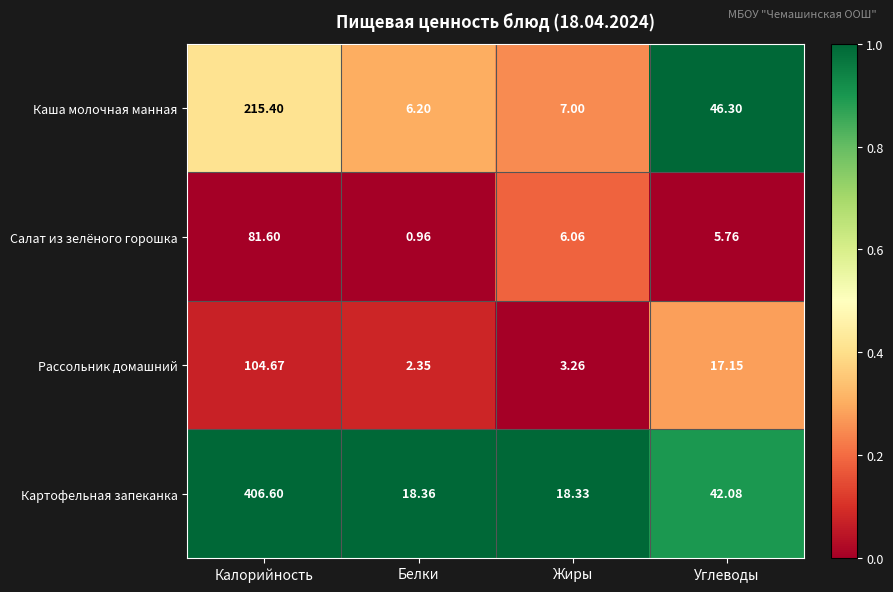

Which series has the largest total across all categories?

Картофельная запеканка